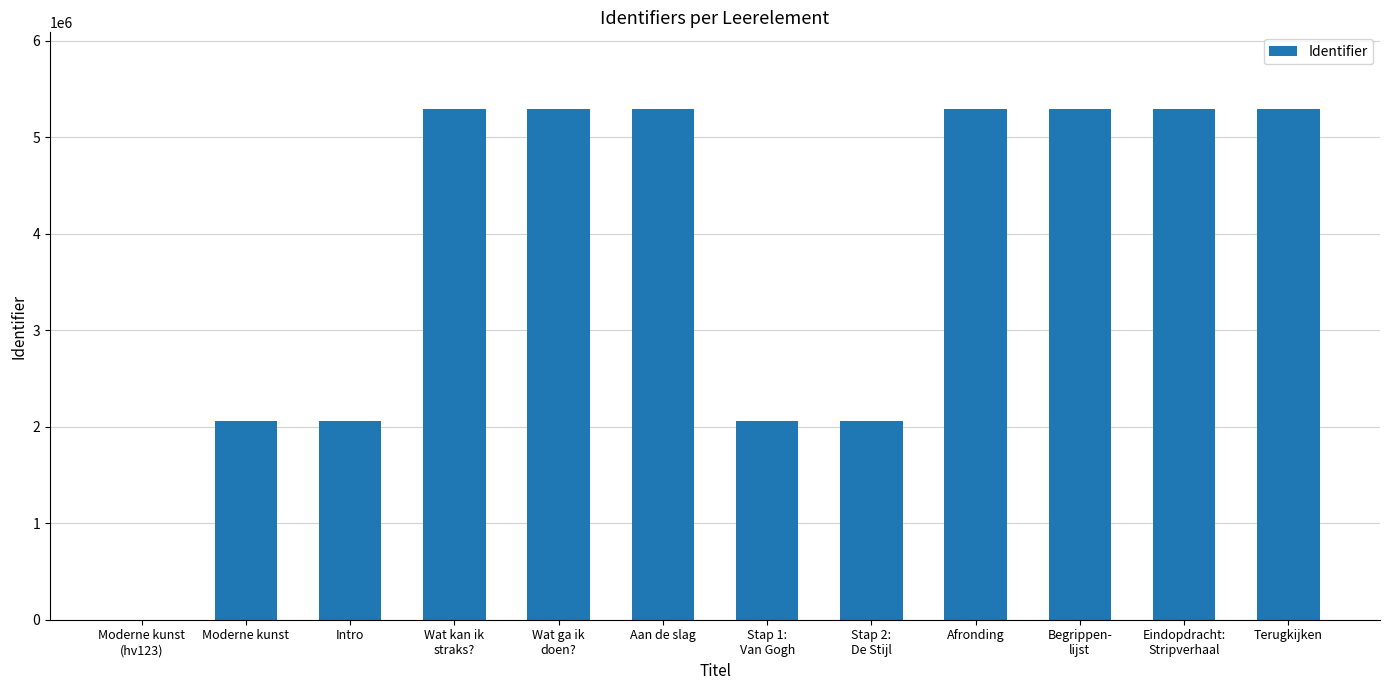

Is it true that the value at Moderne kunst is 2064603?

True